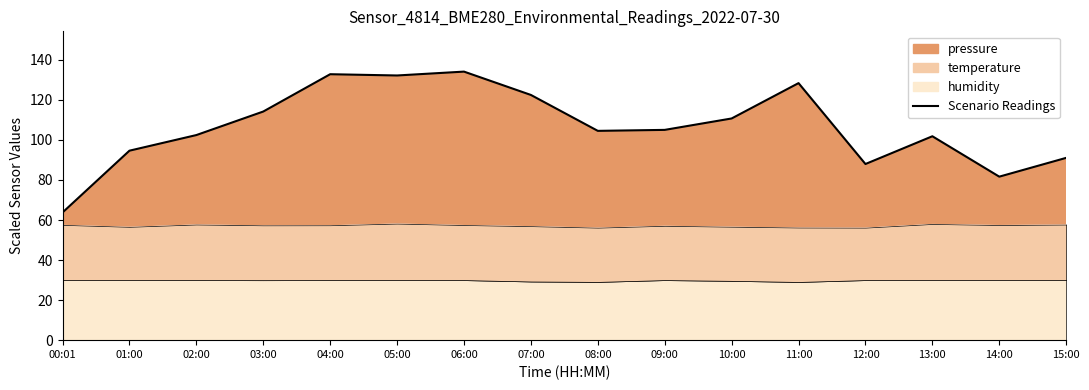

Which label corresponds to the largest value in the chart?

06:00